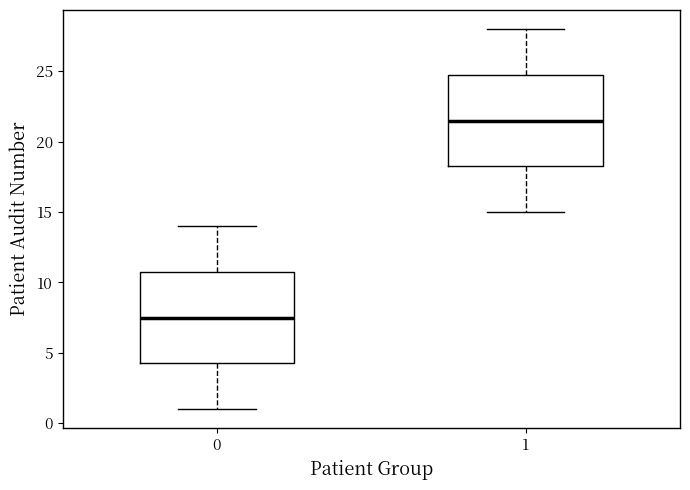

Reading left to right, transcribe this box plot: for each box, give where its median line is, the range the box spans, and where its two whiskers end, as read against the y-axis. The values are not printed on the chart, so give them approximately, as read against the axis.

0: median 7.5, box 4.5 to 11.0, whiskers 1.0 to 14.0
1: median 21.5, box 18.5 to 25.0, whiskers 15.0 to 28.0